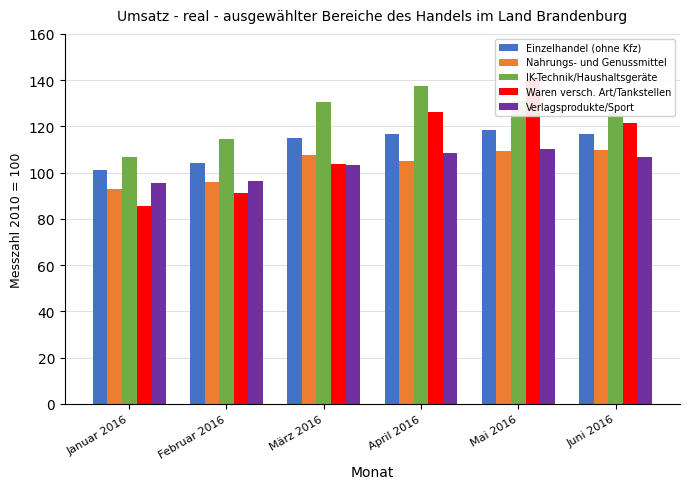

Reading left to right, transcribe all the data shown in this chart.

Einzelhandel (ohne Kfz): Januar 2016=101.0	Februar 2016=104.2	März 2016=115.0	April 2016=116.5	Mai 2016=118.6	Juni 2016=116.8
Nahrungs- und Genussmittel: Januar 2016=93.0	Februar 2016=96.0	März 2016=107.6	April 2016=105.2	Mai 2016=109.4	Juni 2016=109.8
IK-Technik/Haushaltsgeräte: Januar 2016=106.9	Februar 2016=114.4	März 2016=130.7	April 2016=137.5	Mai 2016=131.1	Juni 2016=125.7
Waren versch. Art/Tankstellen: Januar 2016=85.5	Februar 2016=91.1	März 2016=103.8	April 2016=126.0	Mai 2016=140.3	Juni 2016=121.3
Verlagsprodukte/Sport: Januar 2016=95.3	Februar 2016=96.3	März 2016=103.3	April 2016=108.3	Mai 2016=110.0	Juni 2016=106.6